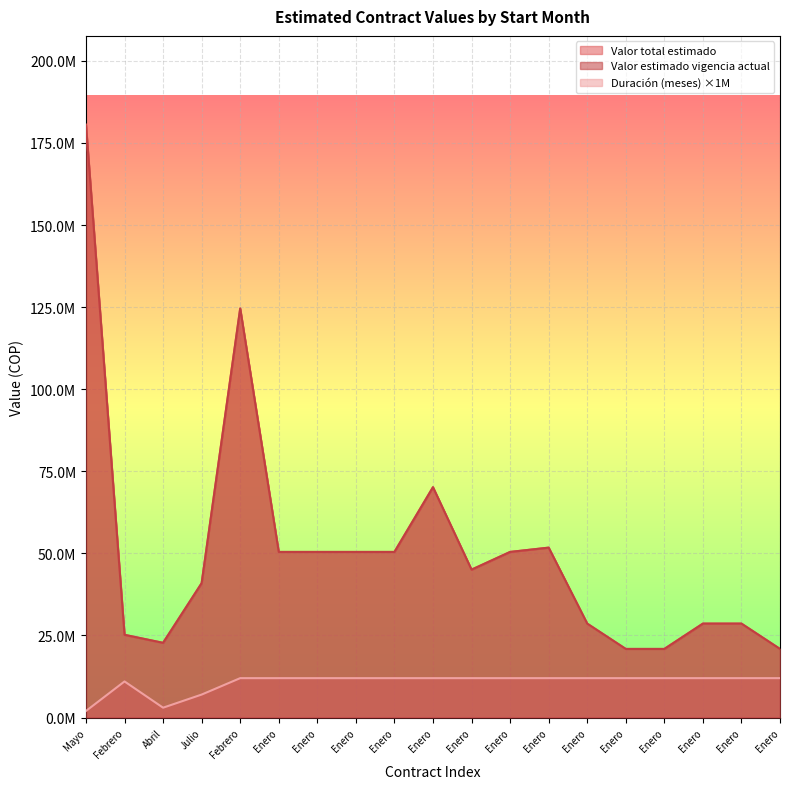

Between Julio and Enero, which series saw the biggest shift?

Valor total estimado